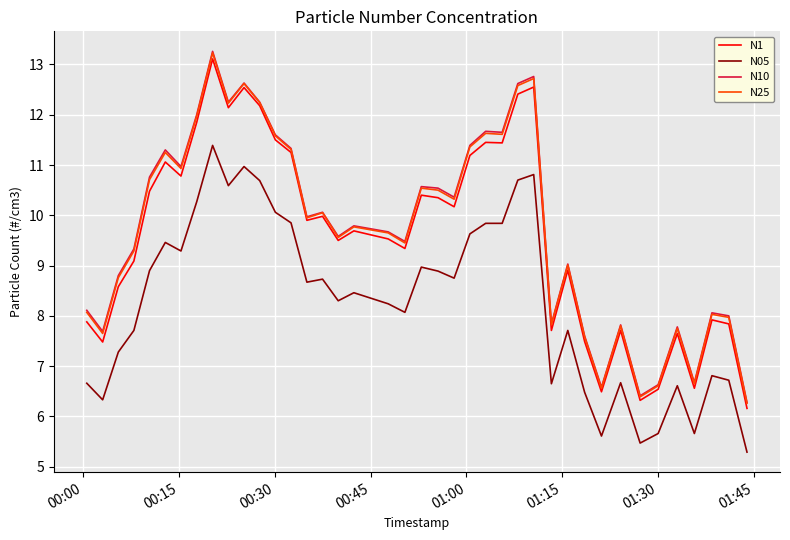

True or false: N1 and N05 intersect in this chart.

False